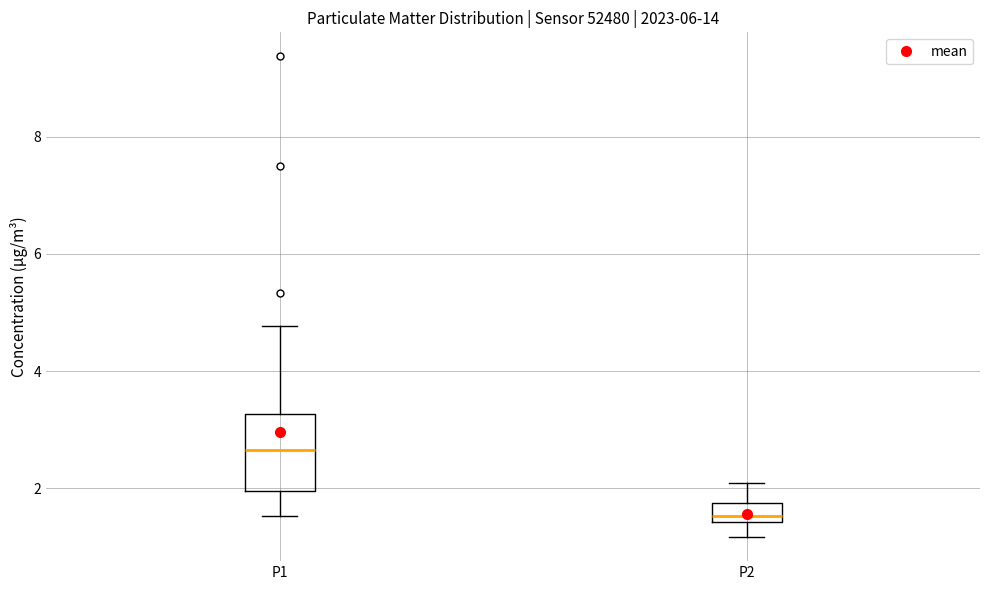

Which box is the tallest, from its lower edge to its upper edge?

P1